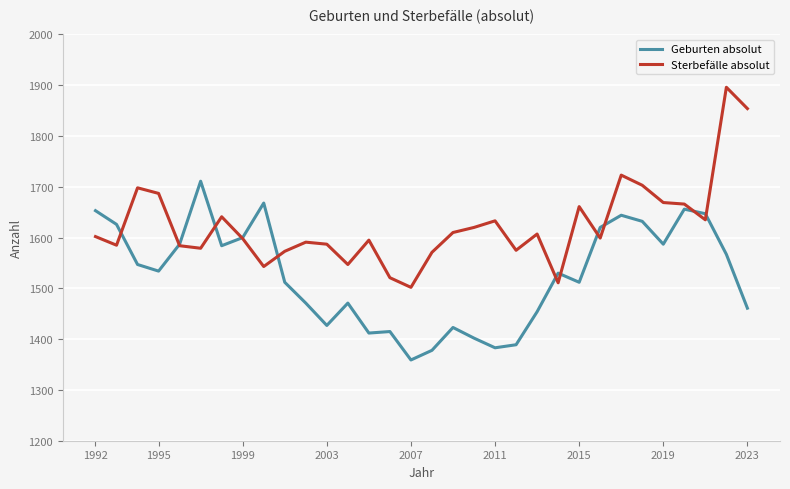

Which series has the widest spread of values?

Sterbefälle absolut